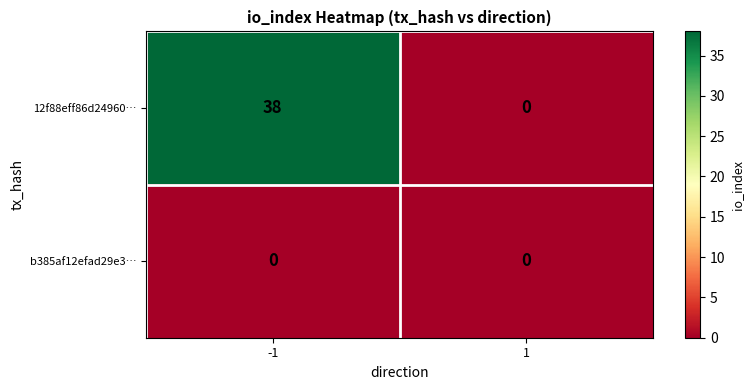

How many data points does each series have?

2